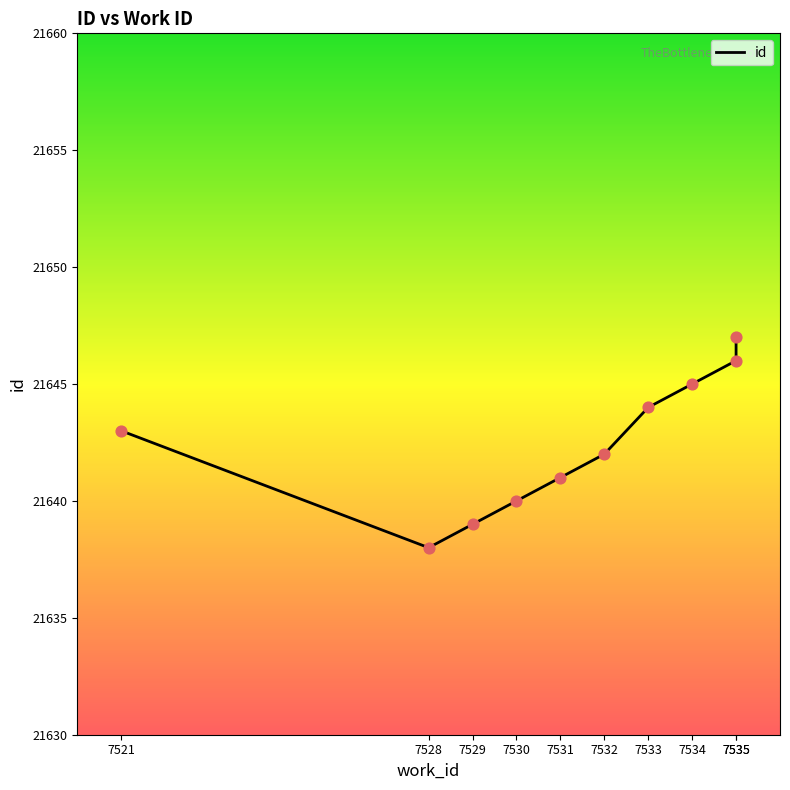

Between 7535 and 7530, which is larger?

7535